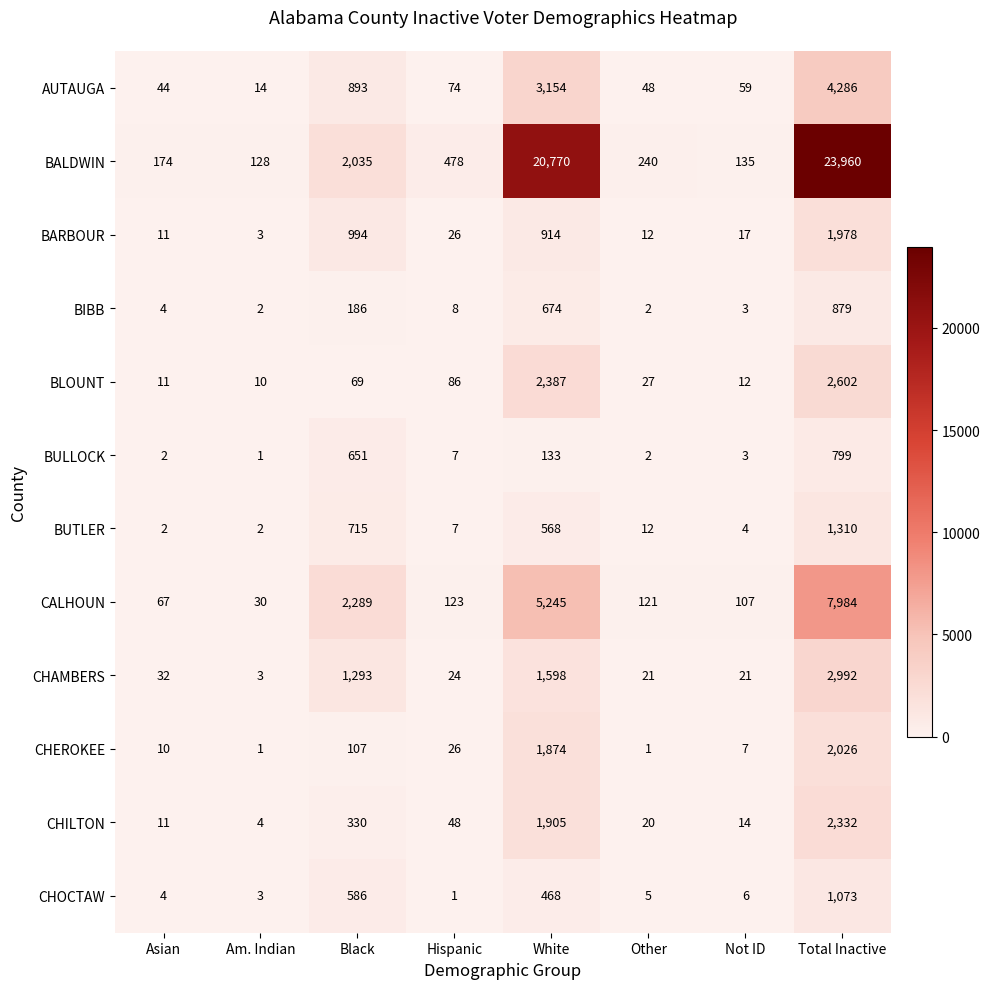

What is the difference between the BIBB values at Total Inactive and Not ID?

876